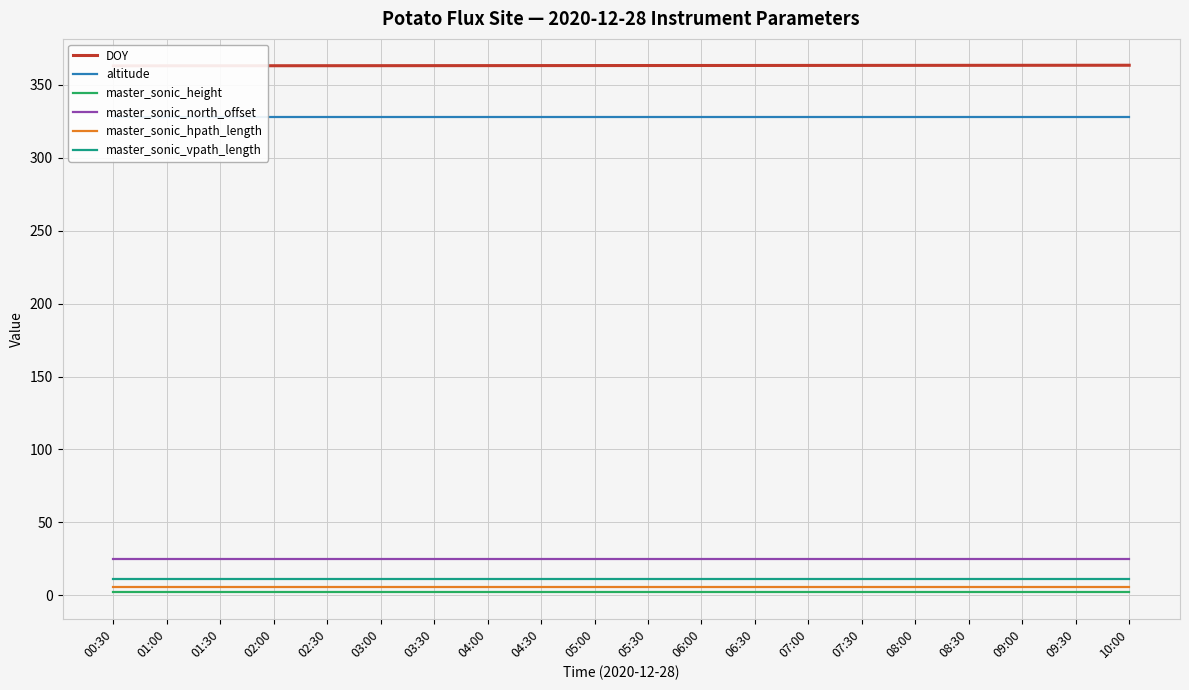

True or false: master_sonic_hpath_length and master_sonic_north_offset intersect in this chart.

False